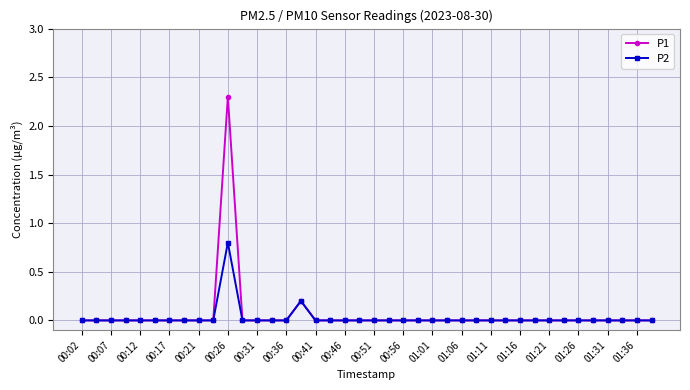

What is the difference between the second highest and second lowest values in the P1 series?

0.2